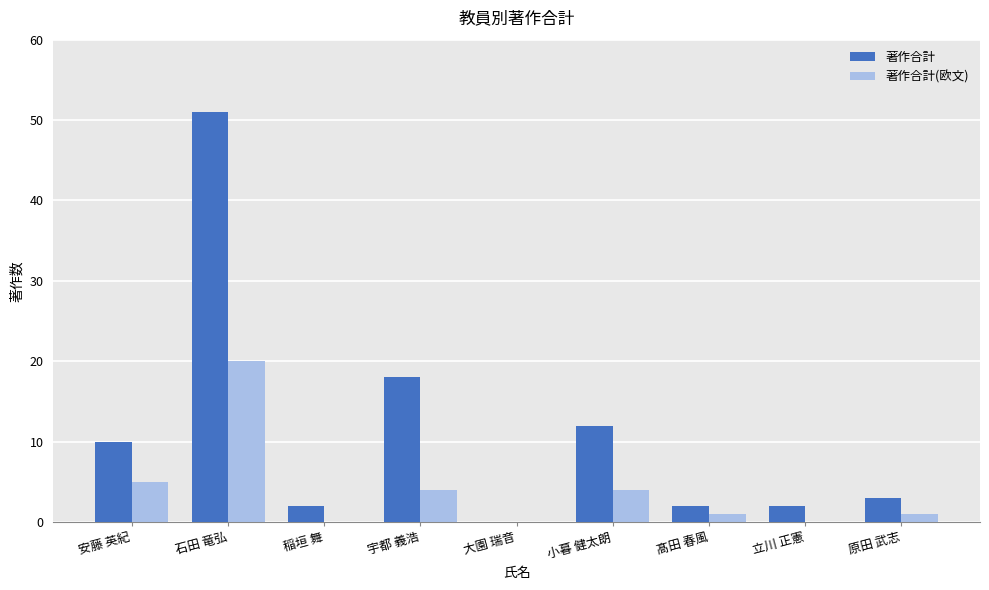

At which category is the sum across all series the highest?

石田 竜弘